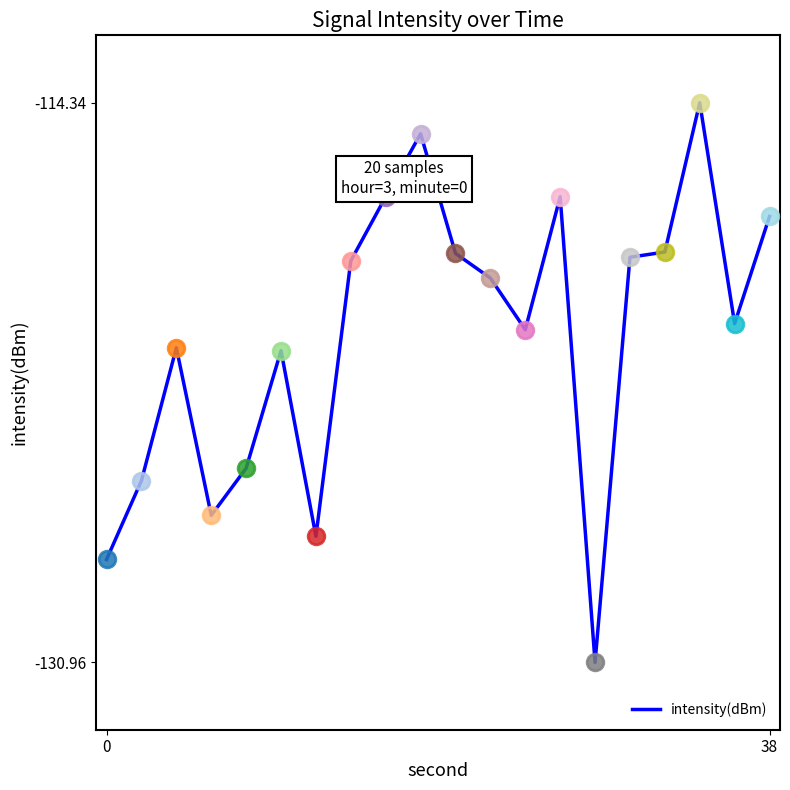

What is the minimum value shown in the chart?

-131.0